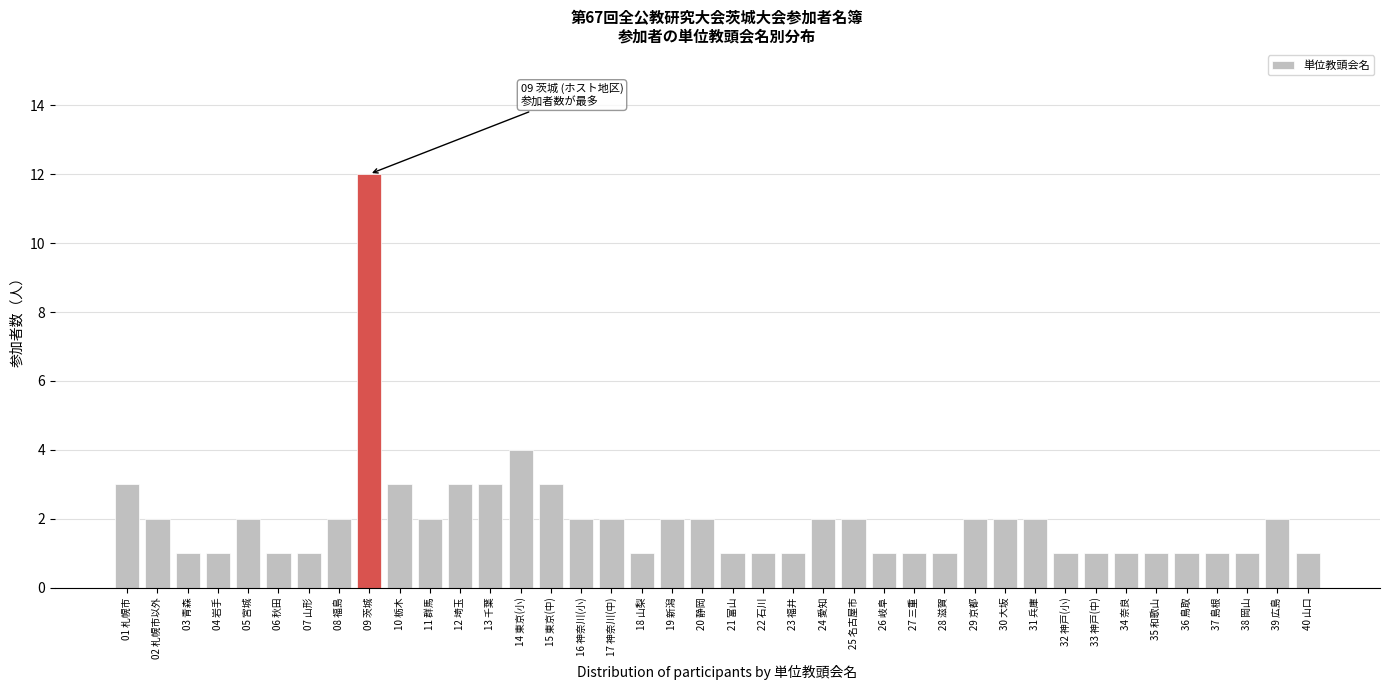

Is it true that the value at 31 兵庫 is 3?

False